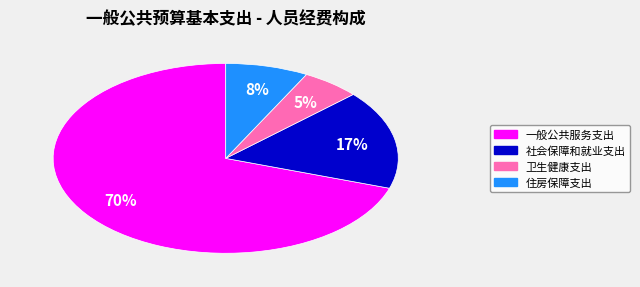

What percentage is the 住房保障支出 slice, to the nearest percent?

8%